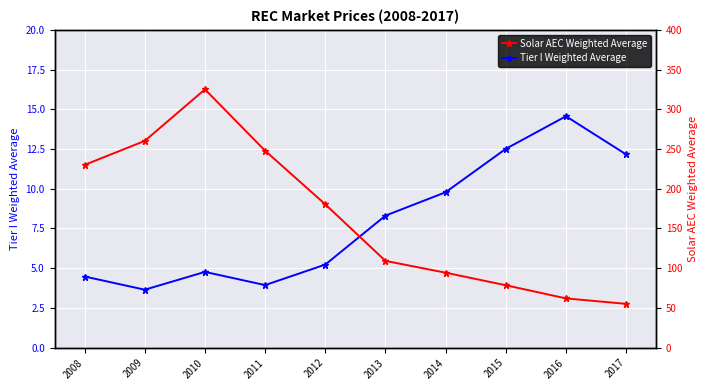

How many lines are shown in the chart?

2